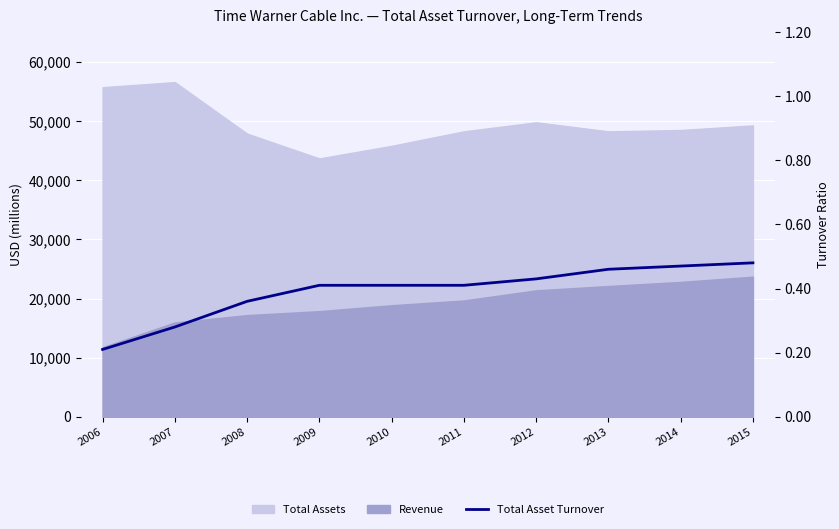

The chart shows a value of 0.3 at 2012. True or false?

False